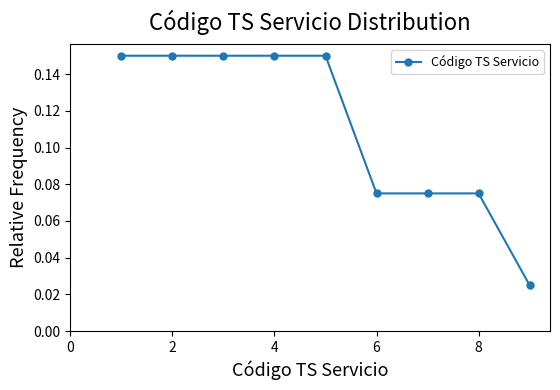

Count the values in the range 0 to 1.

9